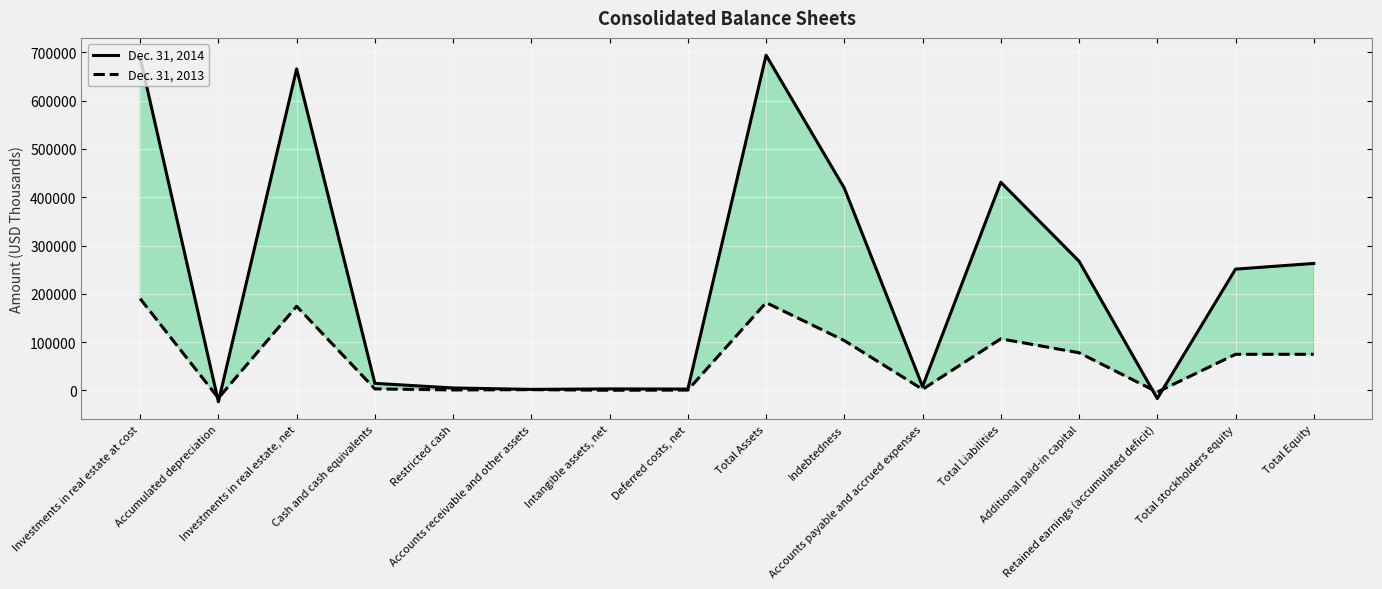

What is the minimum value for Dec. 31, 2013?

-15775